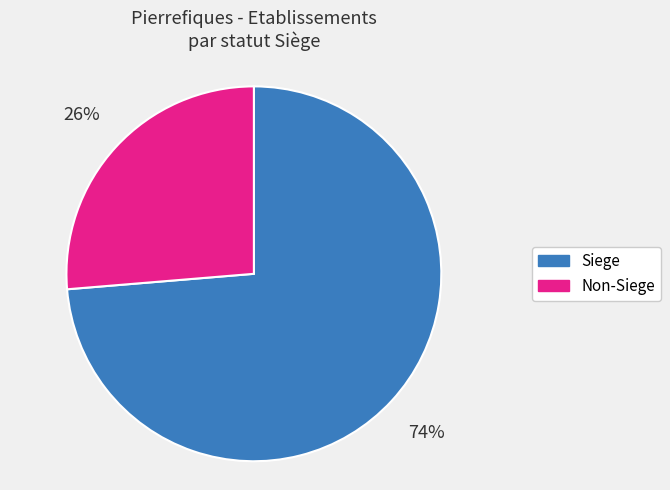

To the nearest percent, what percentage of the pie is Non-Siege?

26%